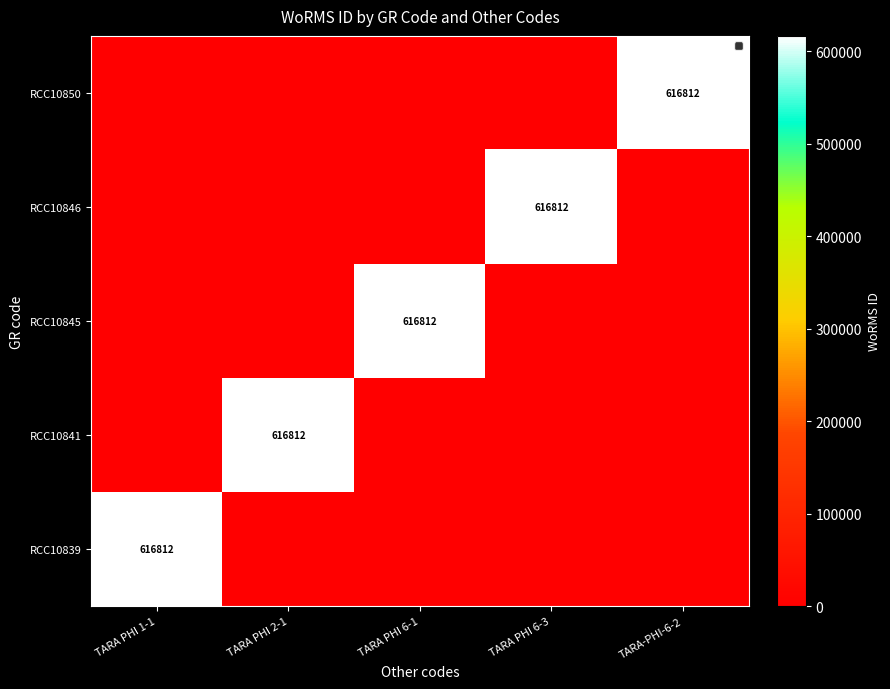

Rank the series at TARA PHI 6-1 from lowest to highest value.

RCC10839, RCC10841, RCC10846, RCC10850, RCC10845